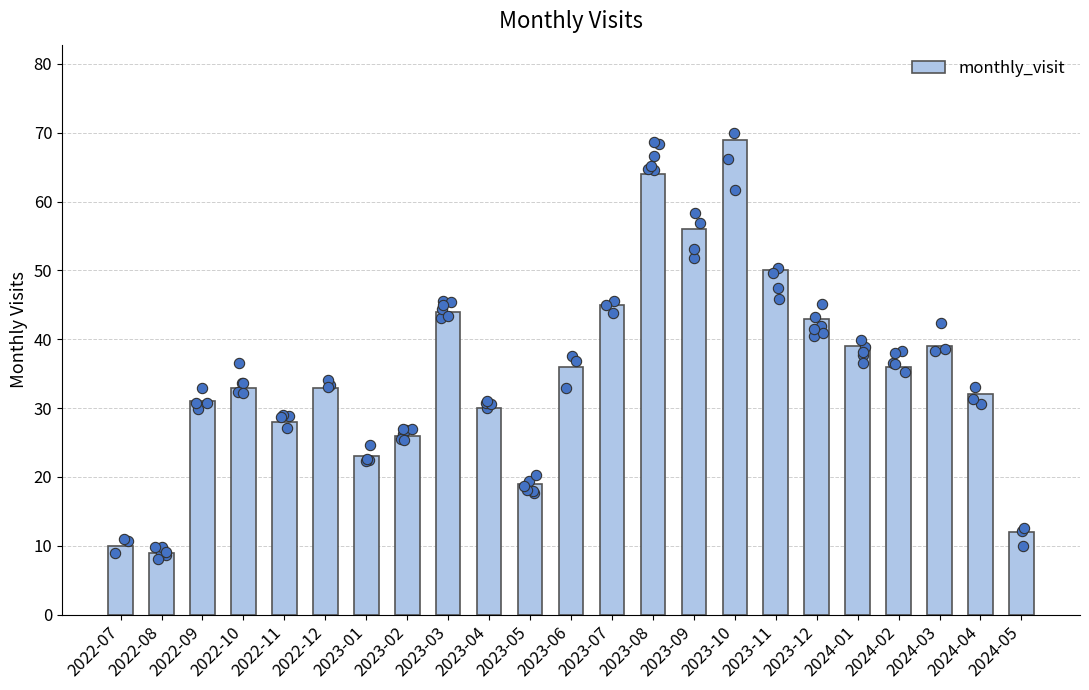

What is the ratio of the value at 2022-10 to the value at 2023-01?

1.4